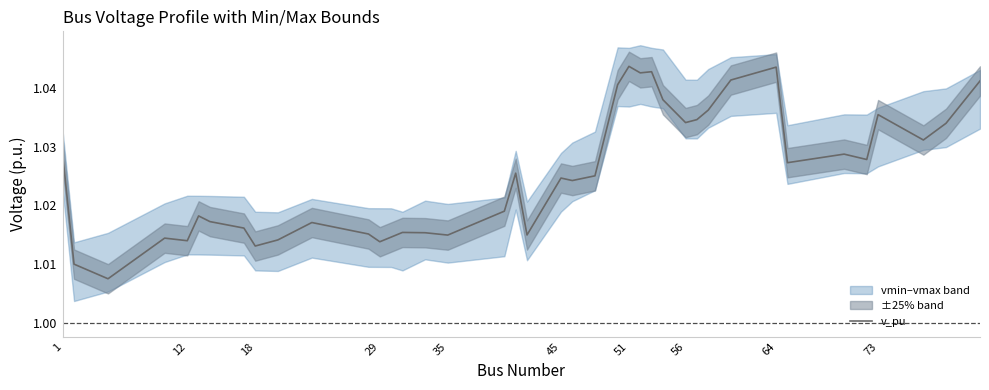

True or false: the data shows 1.4 at 35.

False